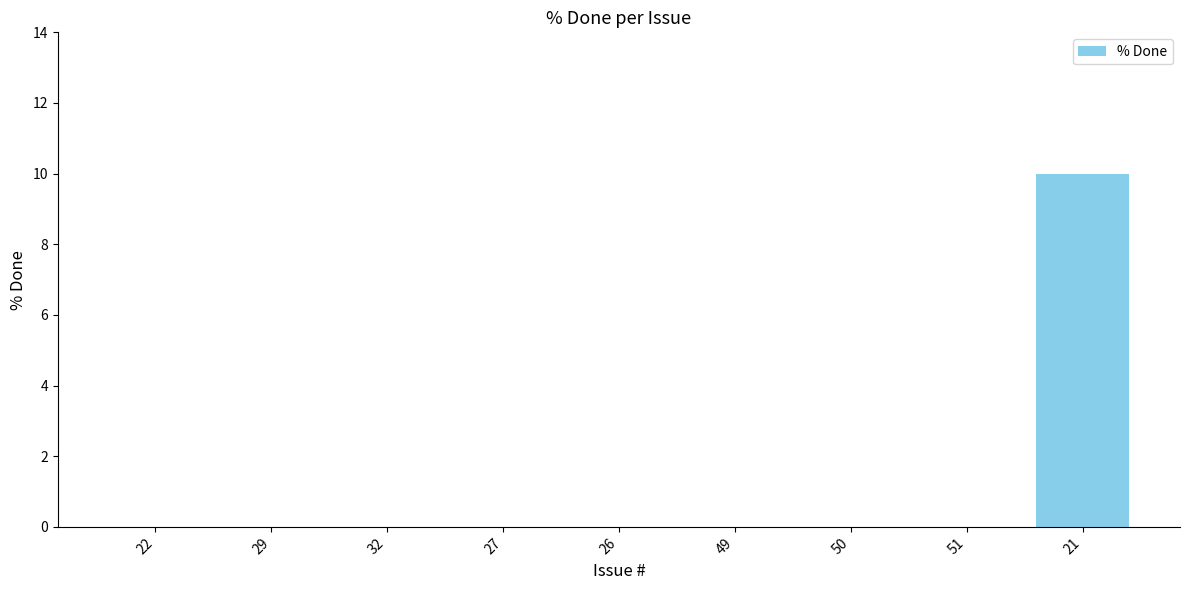

Are the bars horizontal?

No